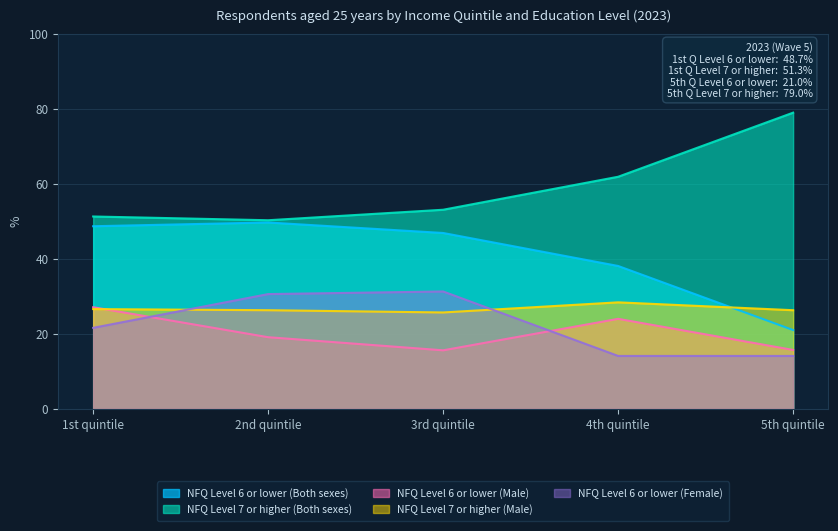

At which category does NFQ Level 6 or lower (Both sexes) reach its first local peak?

2nd quintile